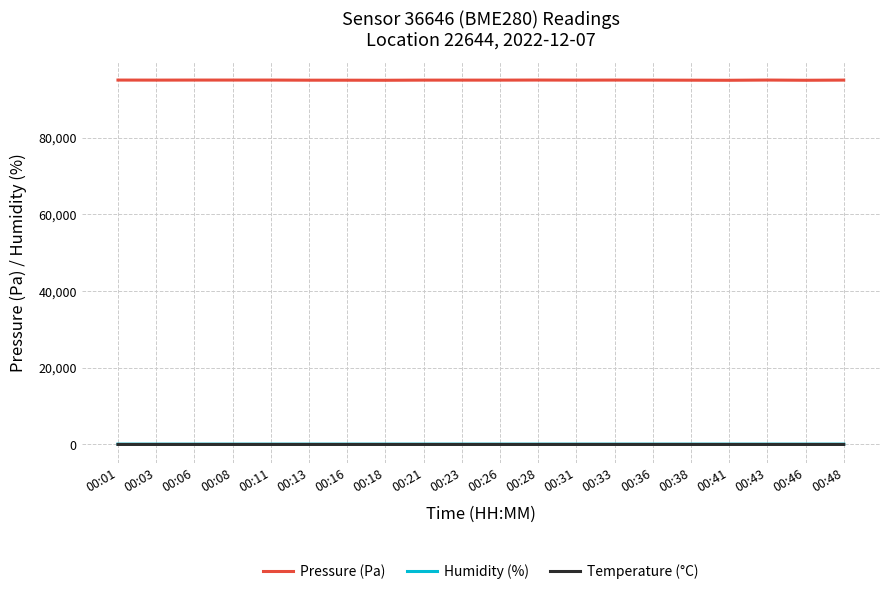

Which series has the largest total across all categories?

Pressure (Pa)